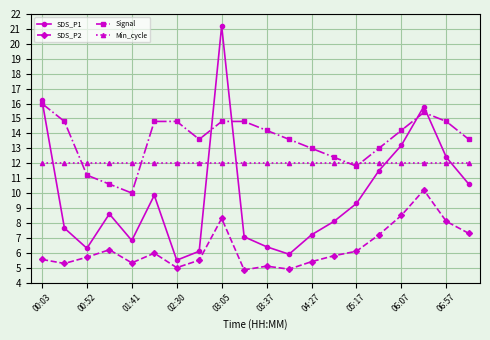

What is the value of the SDS_P1 point at the 19th from the left?

12.4